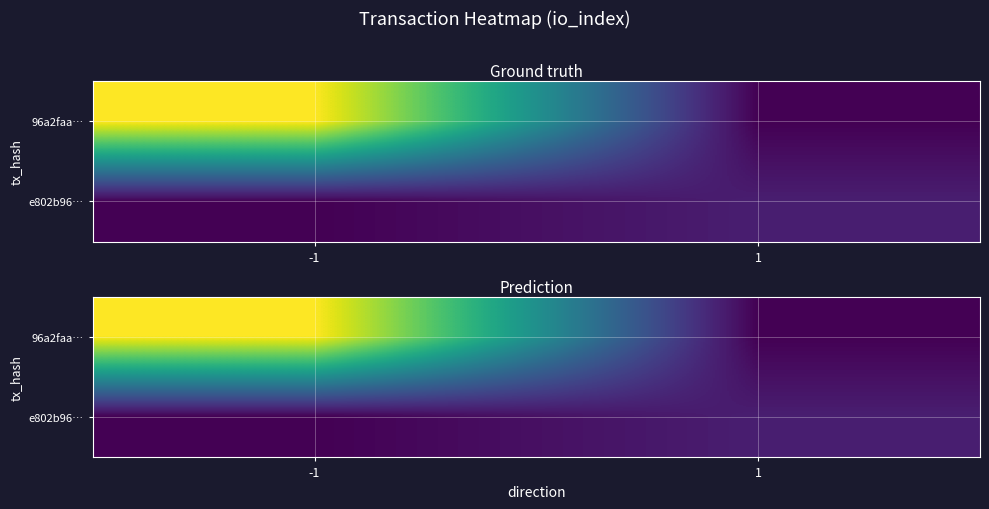

At 1, list the series in order from smallest to largest.

96a2faa…, e802b96…